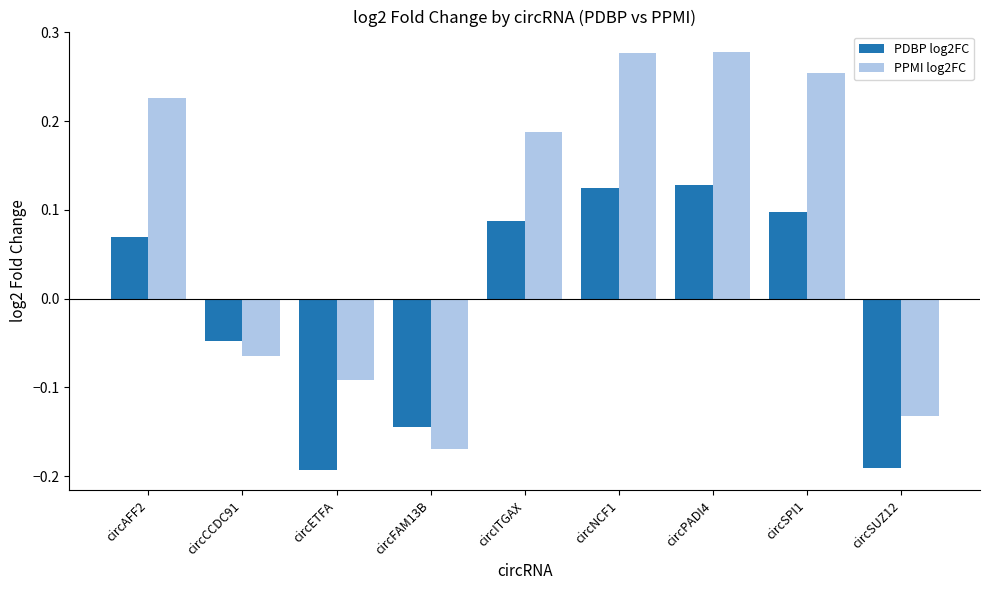

The PDBP log2FC series shows -0.1 at circCCDC91. True or false?

False